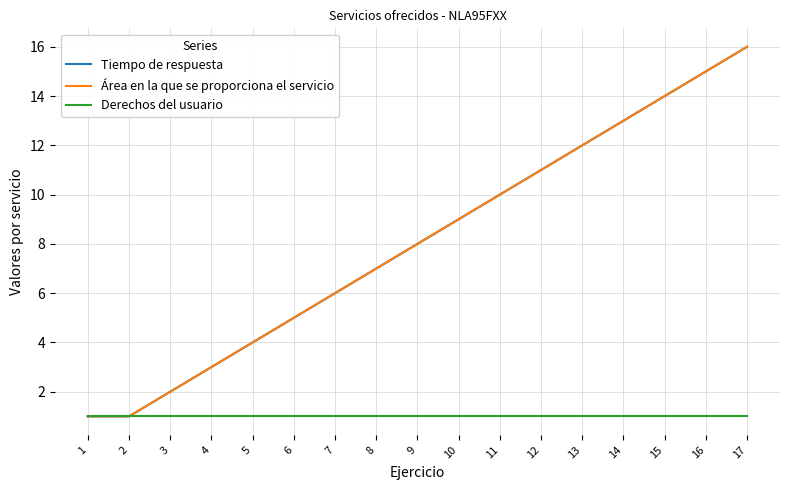

How many lines are shown in the chart?

3